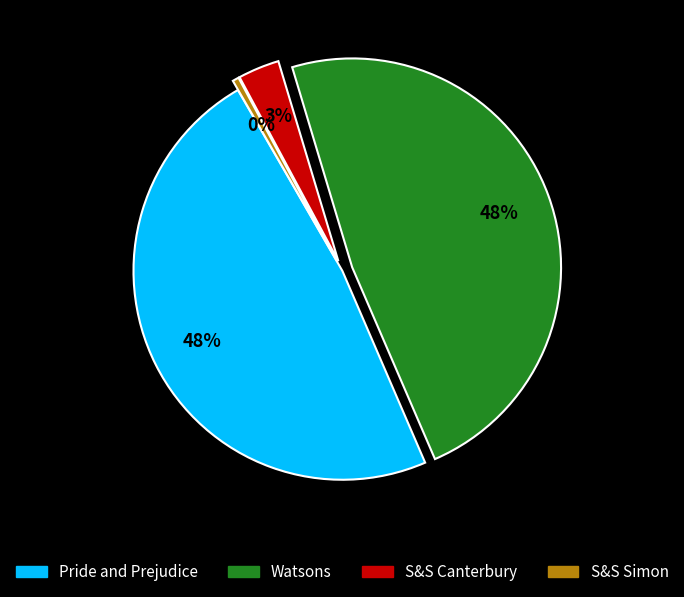

Count the number of slices in the pie.

4